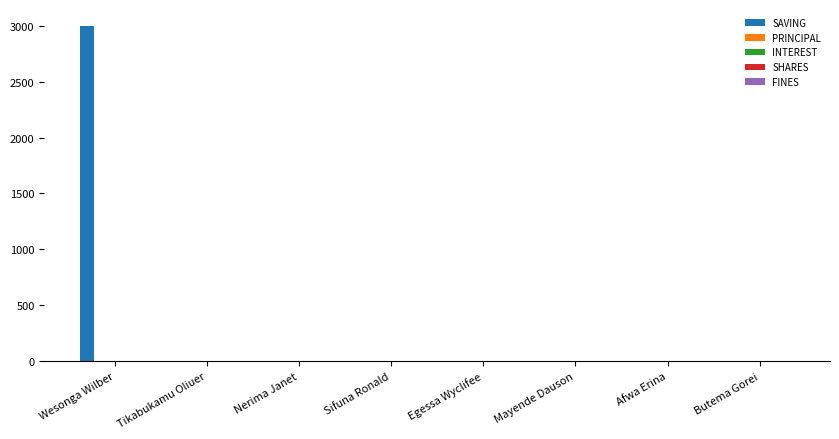

What is the sum of all values?

3000